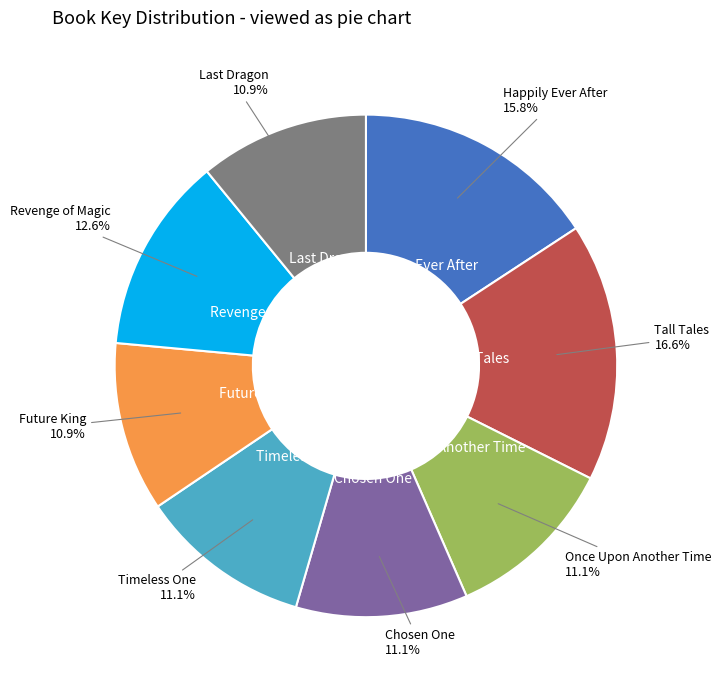

How many slices are in this pie chart?

8